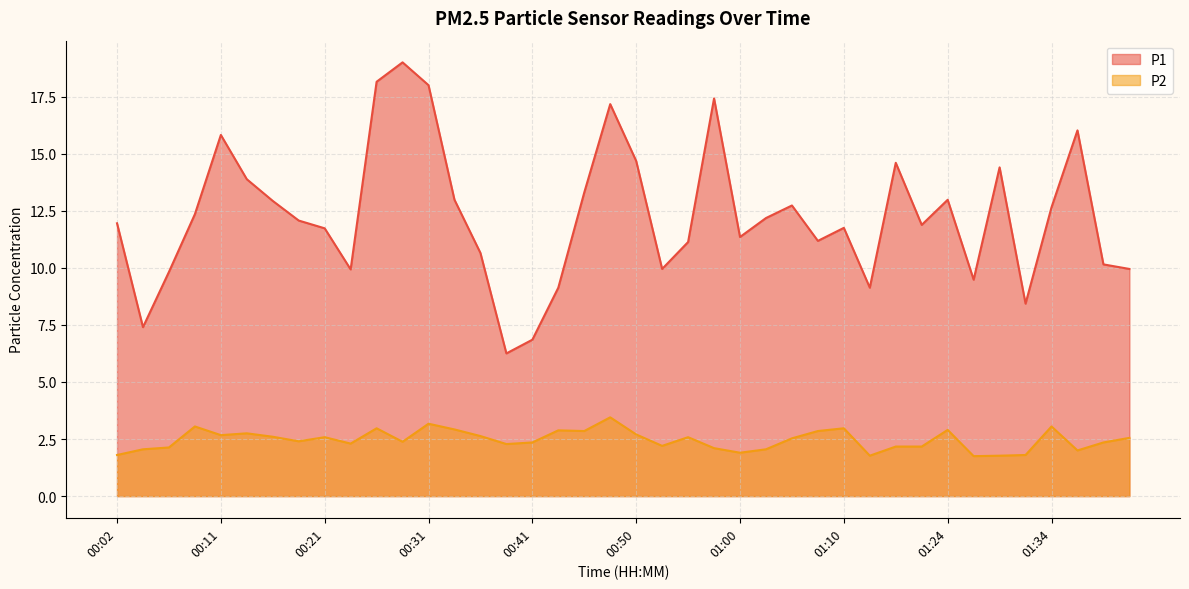

What is the difference between the P2 values at 01:15 and 01:34?

1.3